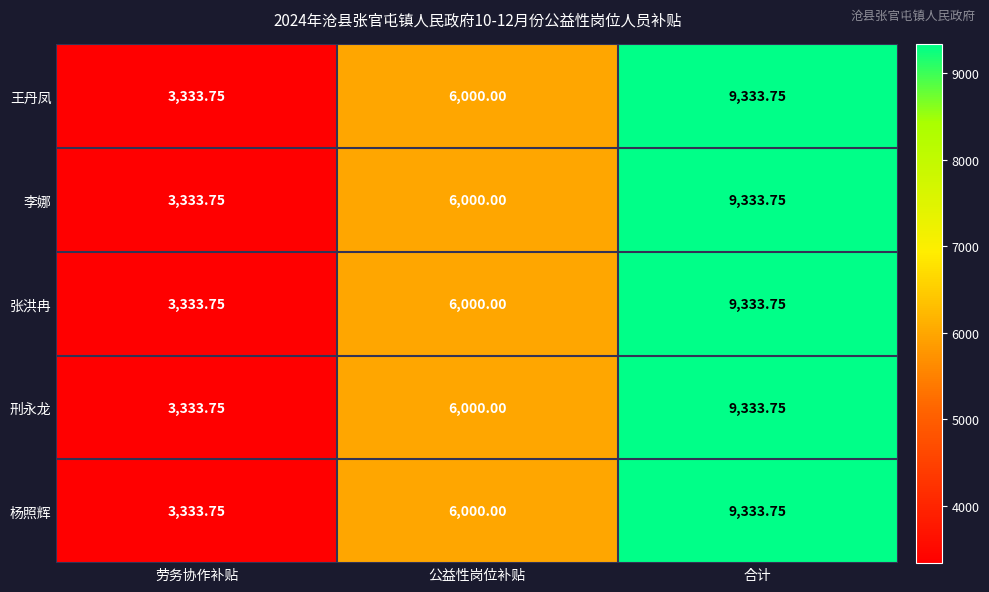

Which label corresponds to the smallest value in the chart?

劳务协作补贴